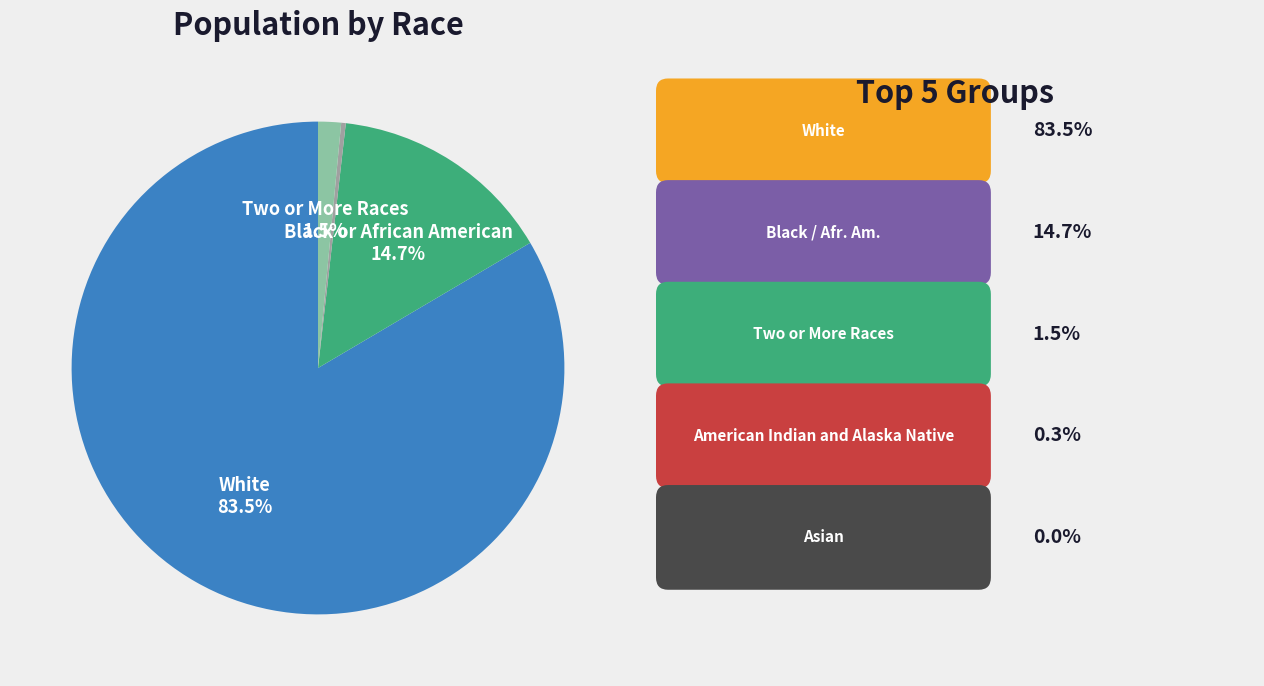

To the nearest percent, what is the average slice percentage?

17%